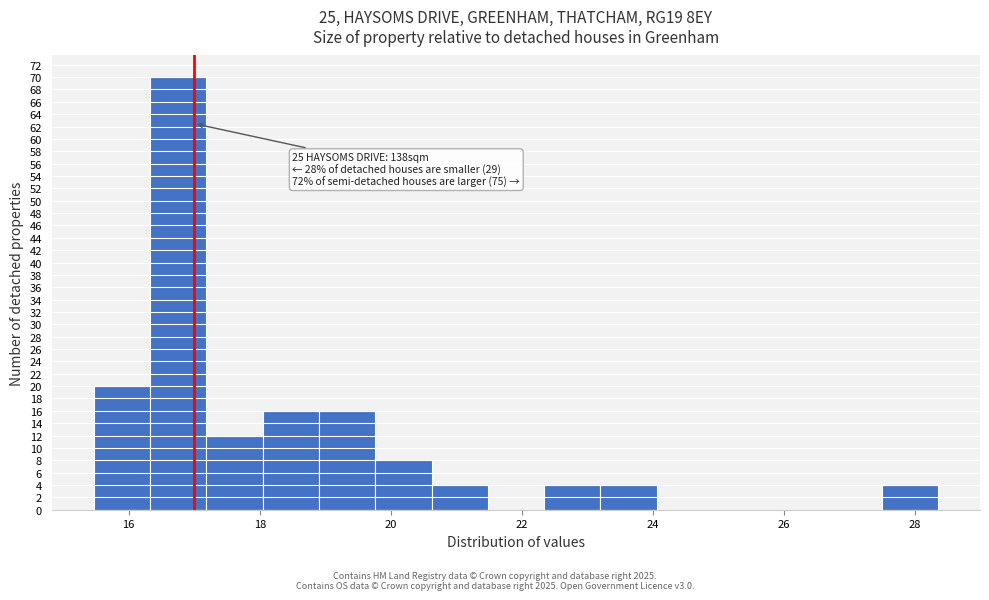

Which range on the x-axis has the tallest bar?

16.4 to 17.2